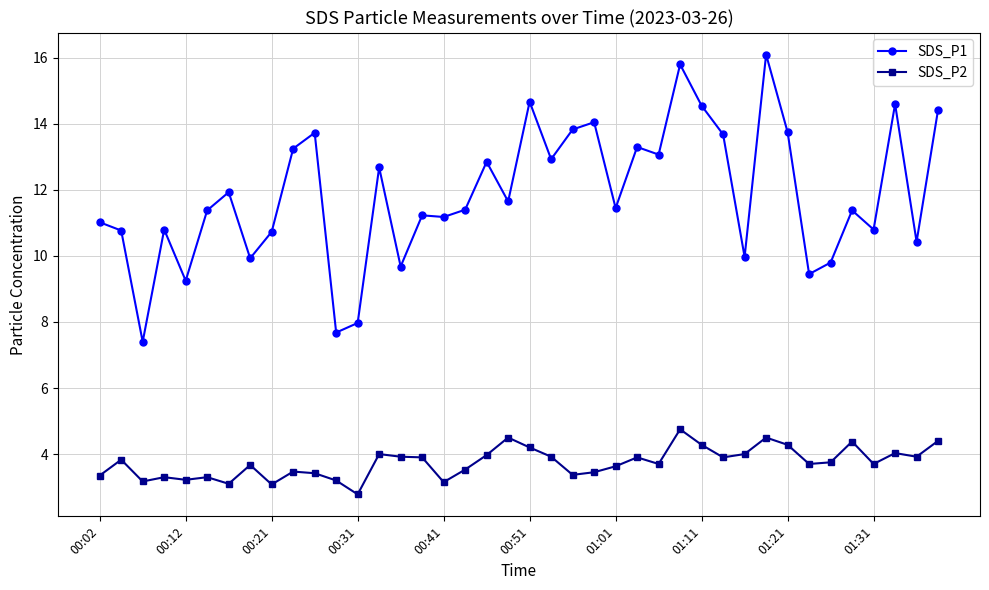

What is the sum of all SDS_P1 values?

474.6